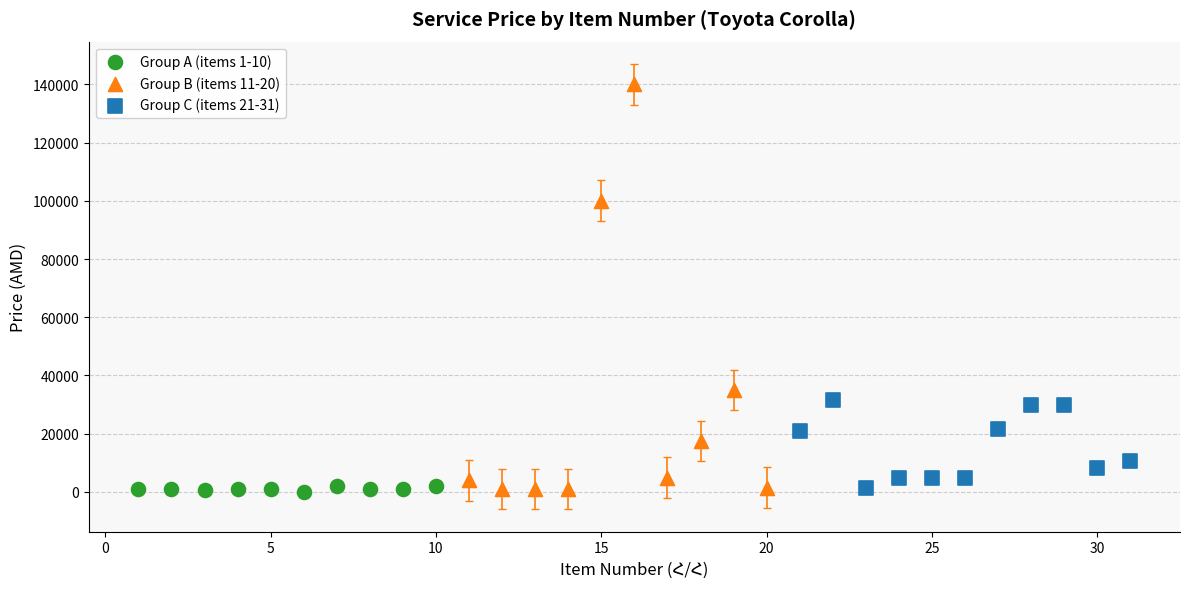

Which series contains the highest Y value?

Group B (items 11-20)